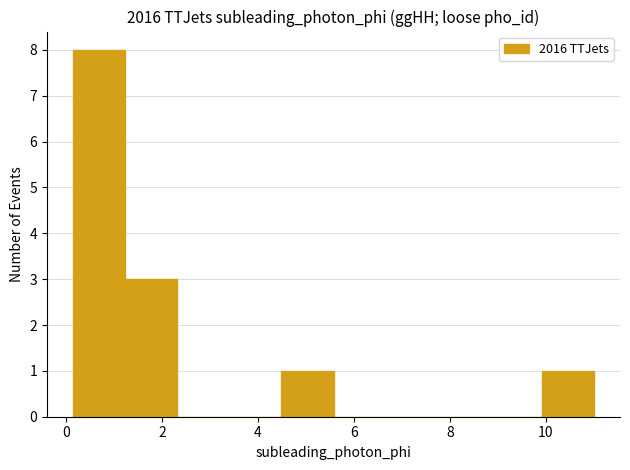

How tall is the bar that spans 4.4 to 5.6 on the x-axis? Neither the bar edges nor the heights are printed on the chart, so give them approximately, as read against the axes.

1